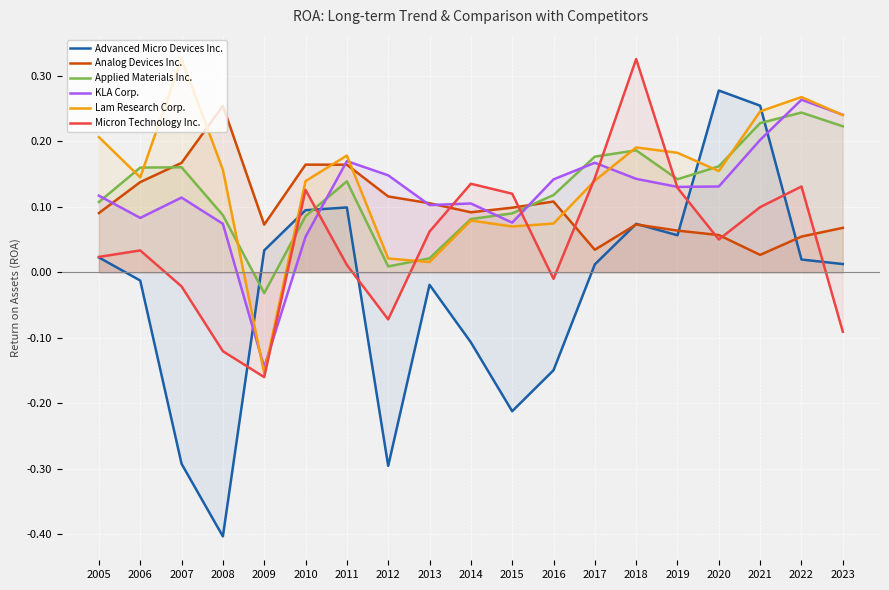

Which series has the largest range (max minus min)?

Advanced Micro Devices Inc.